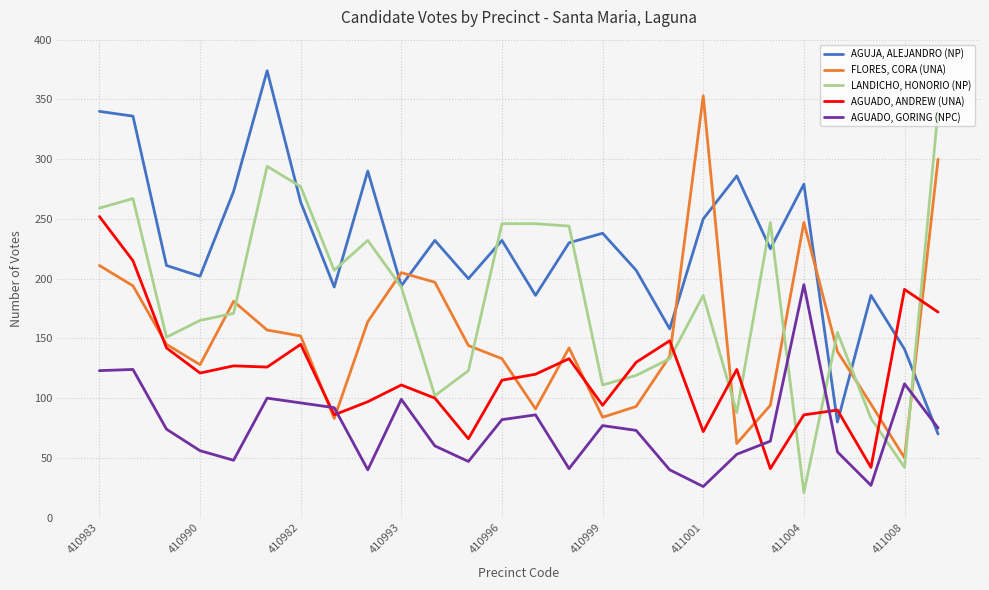

What is the maximum value shown in the chart?

374